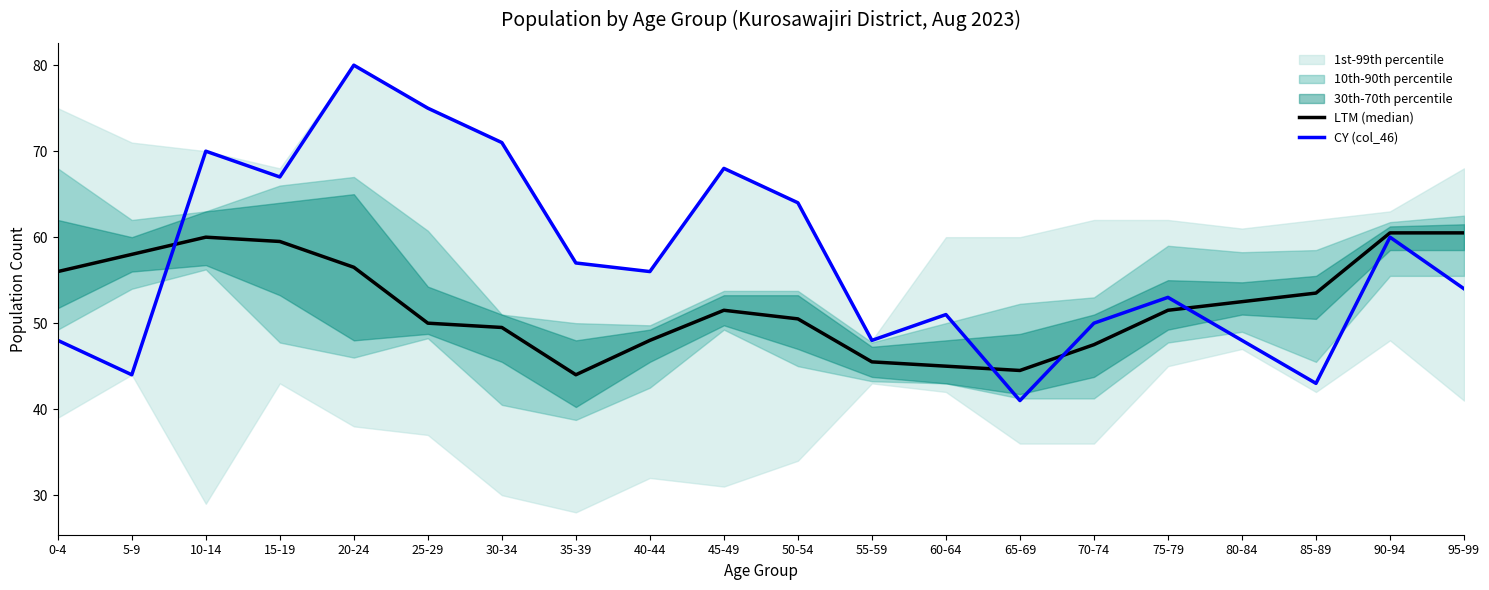

True or false: CY (col_46) has more than 2 interior local peaks.

True